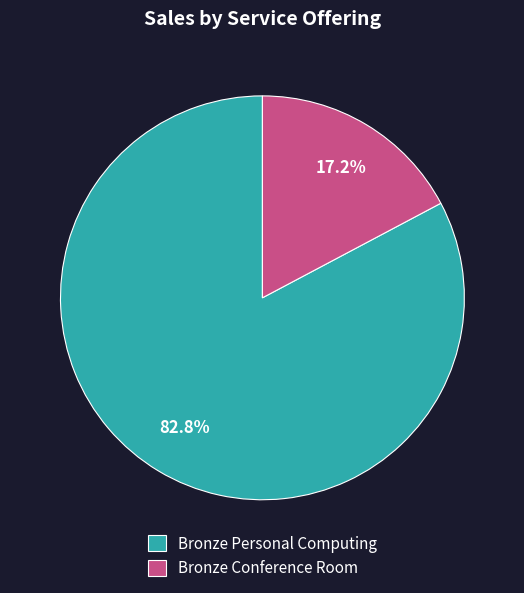

The Bronze Conference Room slice represents 17% of the pie. True or false?

True